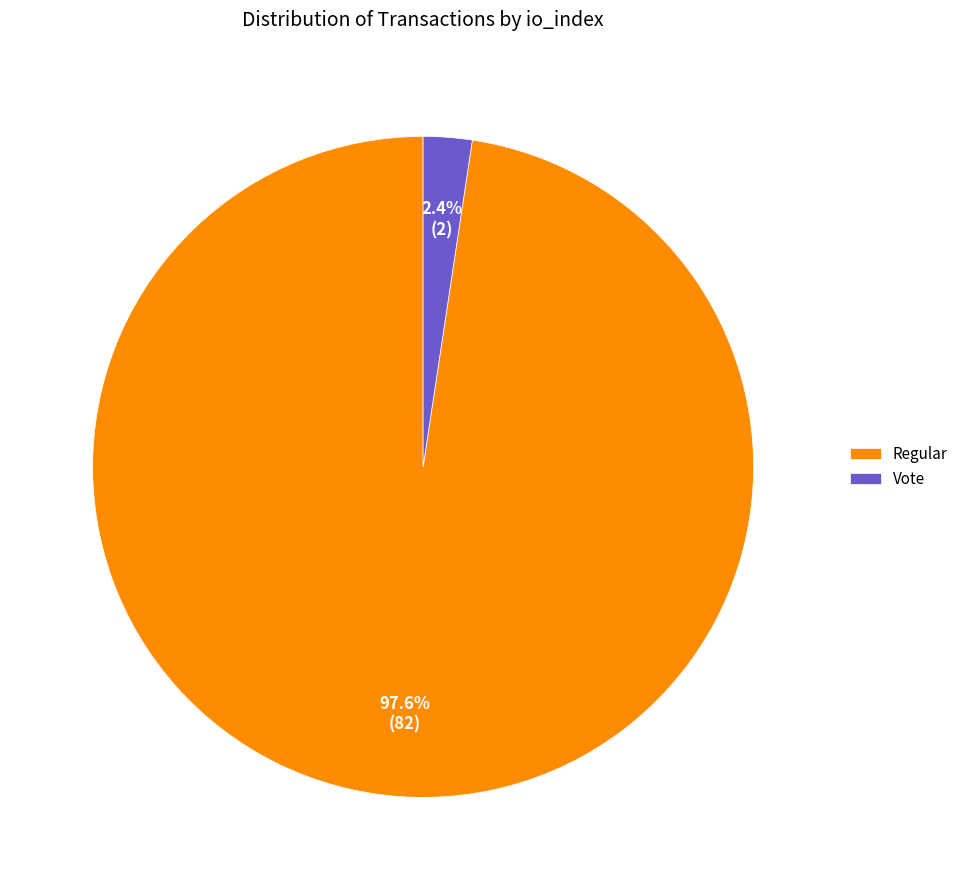

Between Regular and Vote, which is larger?

Regular